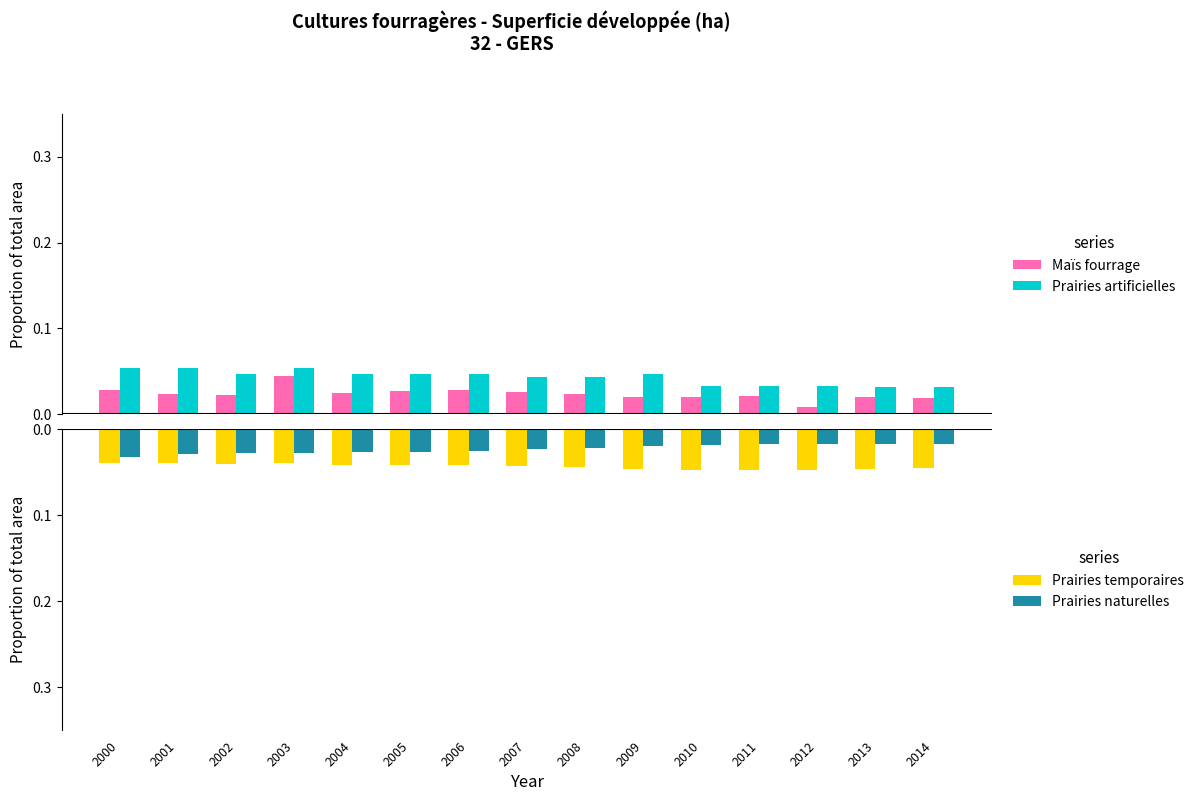

Is the value of Prairies artificielles at 2008 greater than the value of Prairies temporaires at 2004?

Yes